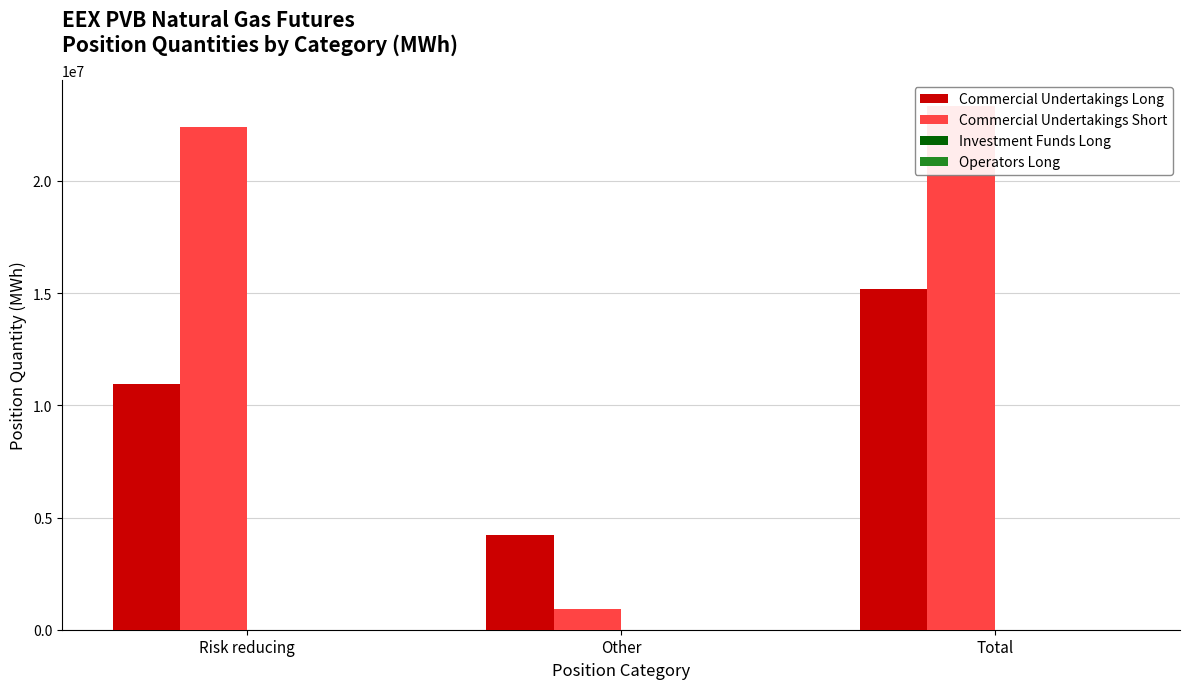

What is the maximum value for Commercial Undertakings Short?

23334650